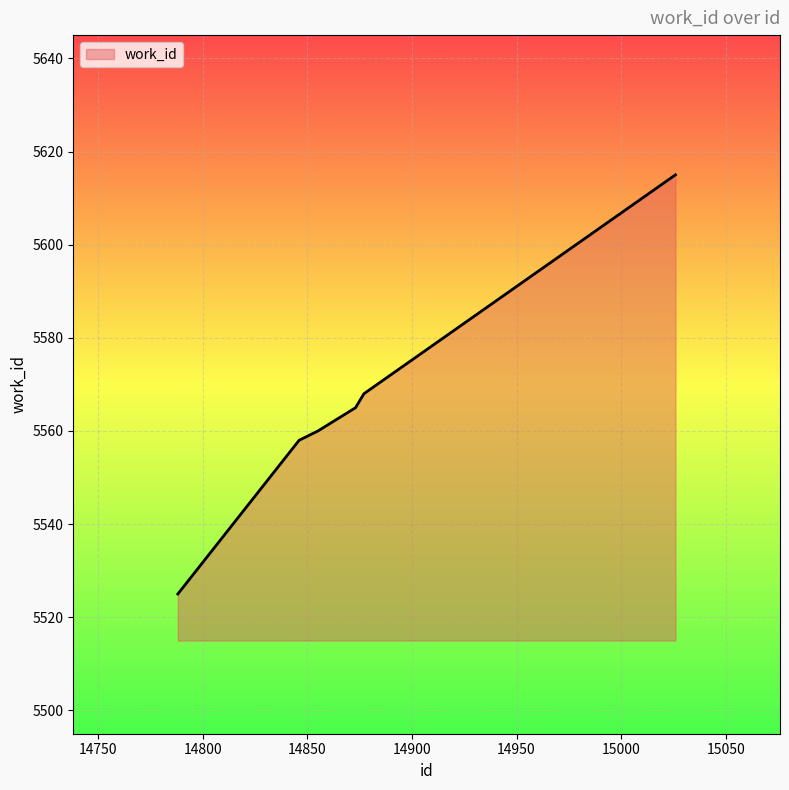

What is the difference between the maximum and minimum values?

90